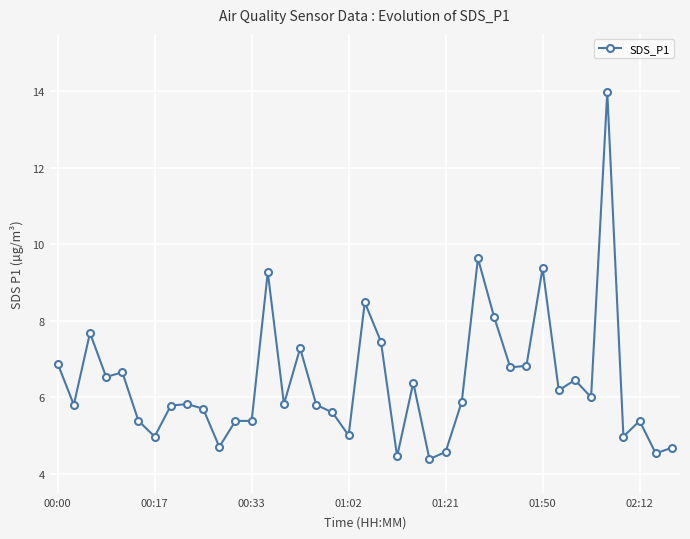

True or false: there are more than 2 points higher than both neighbors.

True